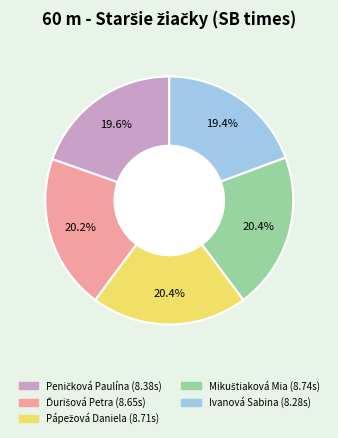

Is there a majority slice in this chart?

No